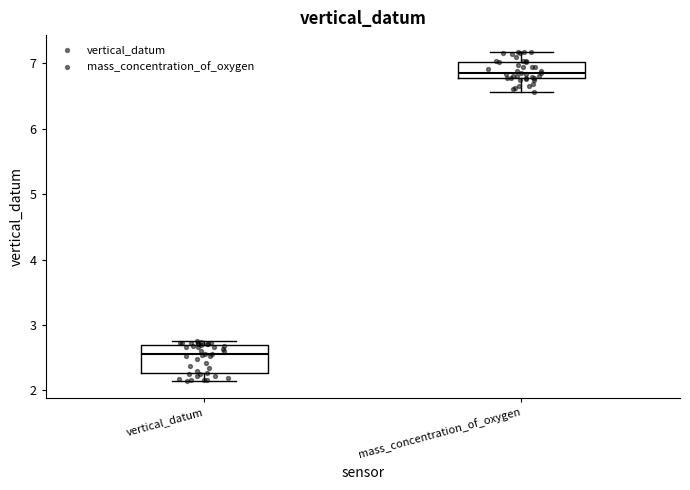

Reading left to right, transcribe this box plot: for each box, give where its median line is, the range the box spans, and where its two whiskers end, as read against the y-axis. The values are not printed on the chart, so give them approximately, as read against the axis.

vertical_datum: median 2.6, box 2.3 to 2.7, whiskers 2.1 to 2.8
mass_concentration_of_oxygen: median 6.9, box 6.8 to 7.0, whiskers 6.6 to 7.2